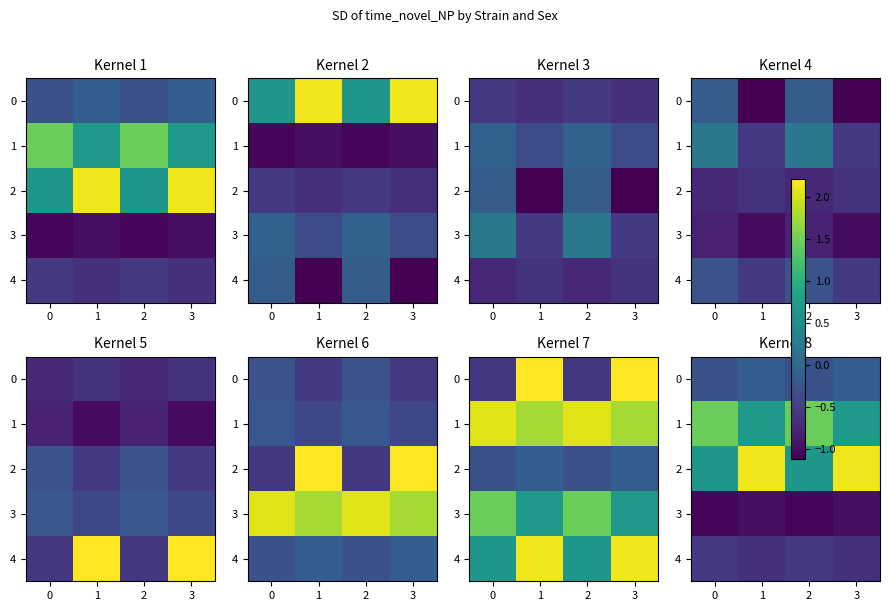

What is the difference between the maximum and minimum values in the 1 series?

0.8